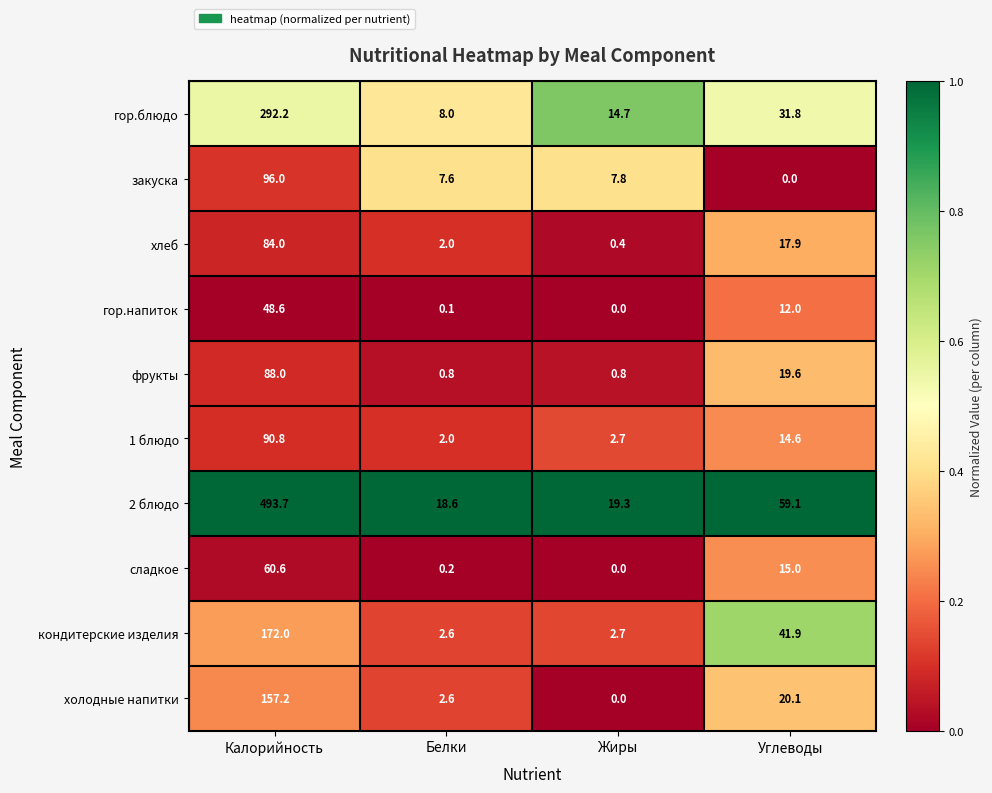

What is the sum of the 2 блюдо values at Калорийность and Жиры?

513.0